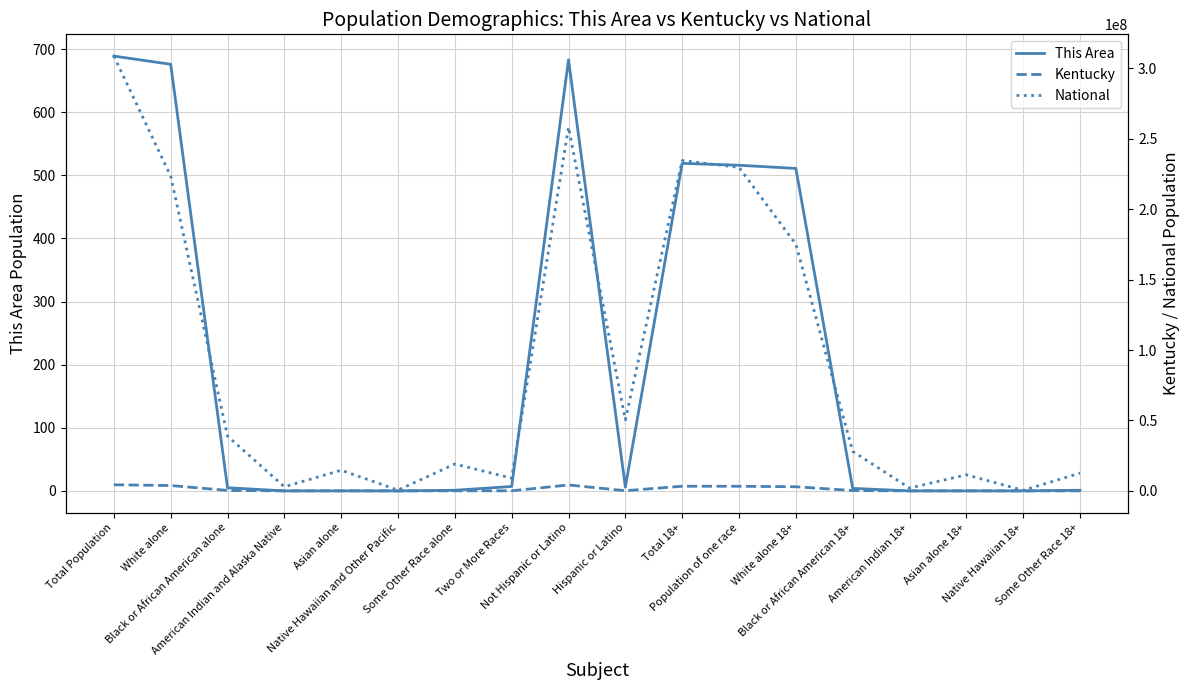

What is the highest value of the This Area series?

689